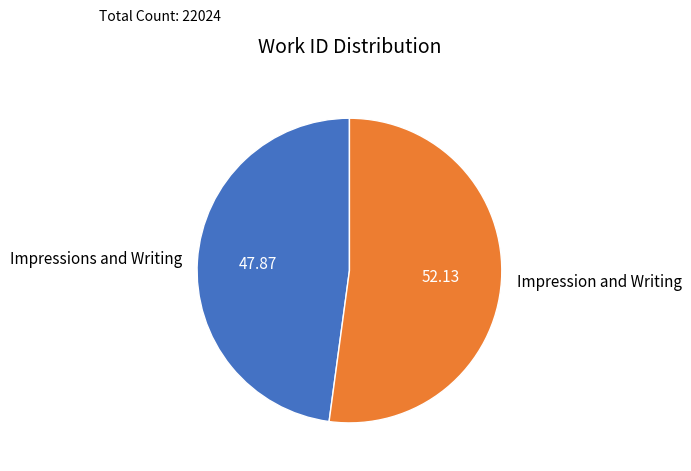

Which has a higher value, Impression and Writing or Impressions and Writing?

Impression and Writing